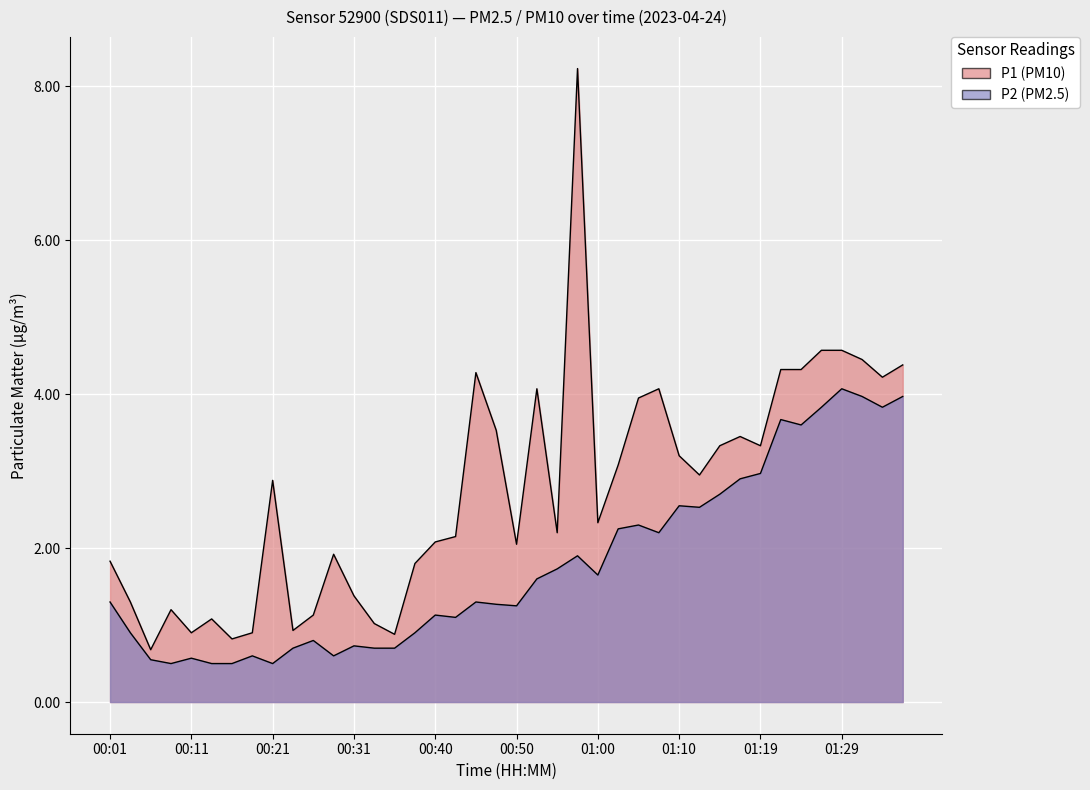

Reading left to right, what are all the values shown in this chart?

P1: 00:01=1.8	00:04=1.3	00:06=0.7	00:09=1.2	00:11=0.9	00:13=1.1	00:16=0.8	00:18=0.9	00:21=2.9	00:23=0.9	00:26=1.1	00:28=1.9	00:31=1.4	00:33=1.0	00:35=0.9	00:38=1.8	00:40=2.1	00:43=2.1	00:45=4.3	00:48=3.5	00:50=2.0	00:52=4.1	00:55=2.2	00:57=8.2	01:00=2.3	01:02=3.1	01:05=4.0	01:07=4.1	01:10=3.2	01:12=3.0	01:14=3.3	01:17=3.5	01:19=3.3	01:22=4.3	01:24=4.3	01:27=4.6	01:29=4.6	01:32=4.5	01:34=4.2	01:36=4.4
P2: 00:01=1.3	00:04=0.9	00:06=0.6	00:09=0.5	00:11=0.6	00:13=0.5	00:16=0.5	00:18=0.6	00:21=0.5	00:23=0.7	00:26=0.8	00:28=0.6	00:31=0.7	00:33=0.7	00:35=0.7	00:38=0.9	00:40=1.1	00:43=1.1	00:45=1.3	00:48=1.3	00:50=1.2	00:52=1.6	00:55=1.7	00:57=1.9	01:00=1.6	01:02=2.2	01:05=2.3	01:07=2.2	01:10=2.5	01:12=2.5	01:14=2.7	01:17=2.9	01:19=3.0	01:22=3.7	01:24=3.6	01:27=3.8	01:29=4.1	01:32=4.0	01:34=3.8	01:36=4.0